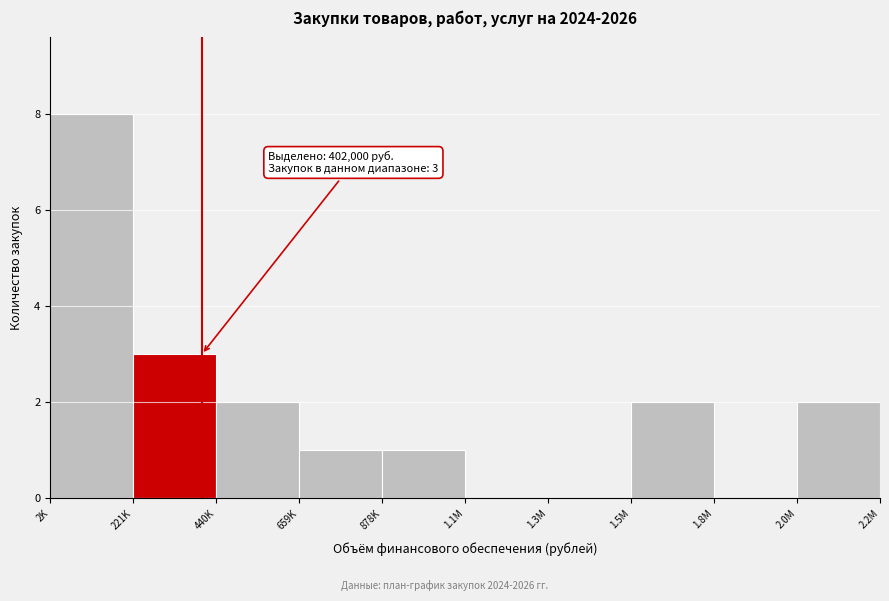

Reading left to right, extract all data points from this chart.

2K=8	221K=3	440K=2	659K=1	878K=1	1.1M=0	1.3M=0	1.5M=2	1.8M=0	2.0M=2